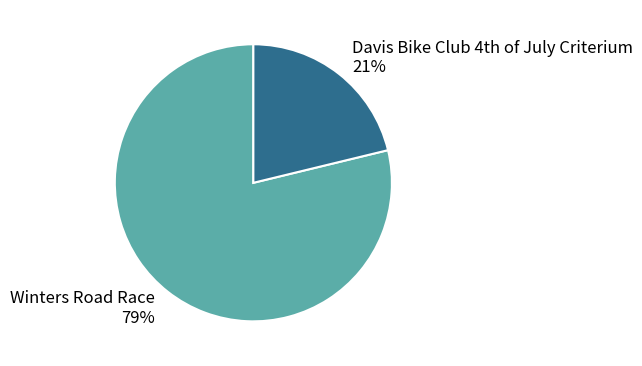

To the nearest percent, what portion does Winters Road Race represent?

79%